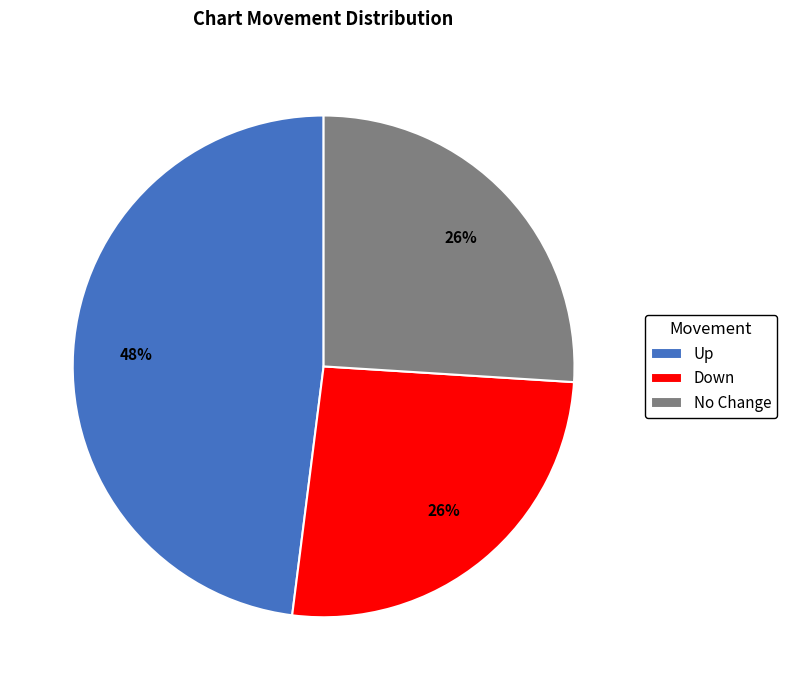

Which slice is the largest?

Up